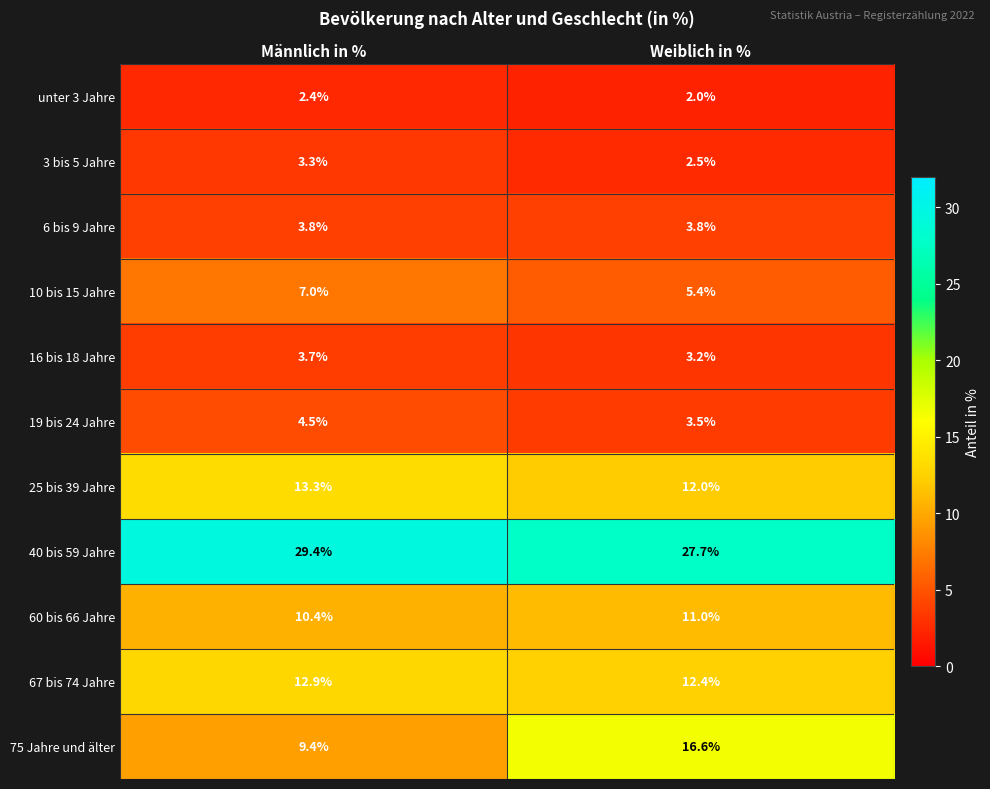

What is the approximate value of 60 bis 66 Jahre at Weiblich in %?

11.0